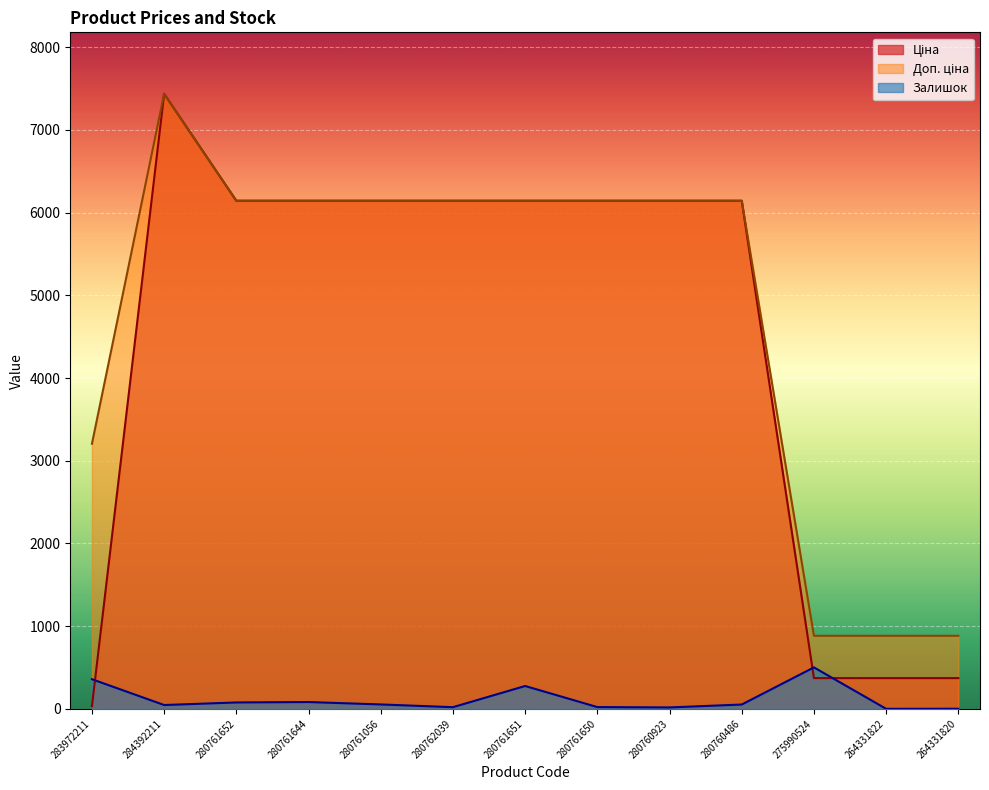

True or false: Доп. ціна and Ціна cross at least once.

False